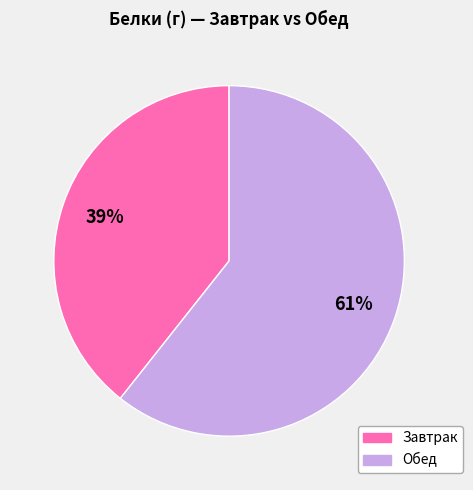

How many slices are in this pie chart?

2